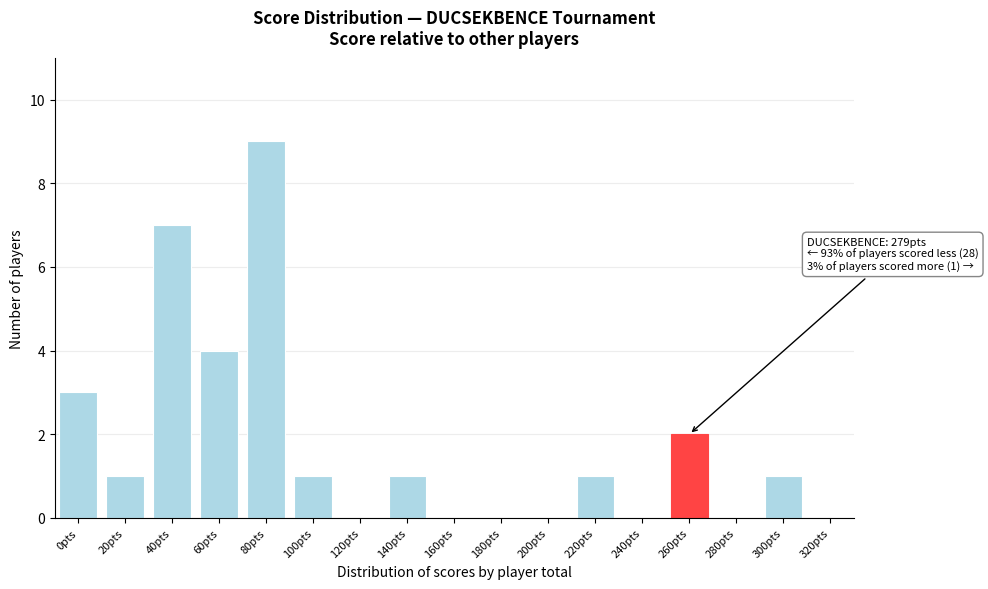

Reading right to left, transcribe all the data shown in this chart.

320pts=0	300pts=1	280pts=0	260pts=2	240pts=0	220pts=1	200pts=0	180pts=0	160pts=0	140pts=1	120pts=0	100pts=1	80pts=9	60pts=4	40pts=7	20pts=1	0pts=3